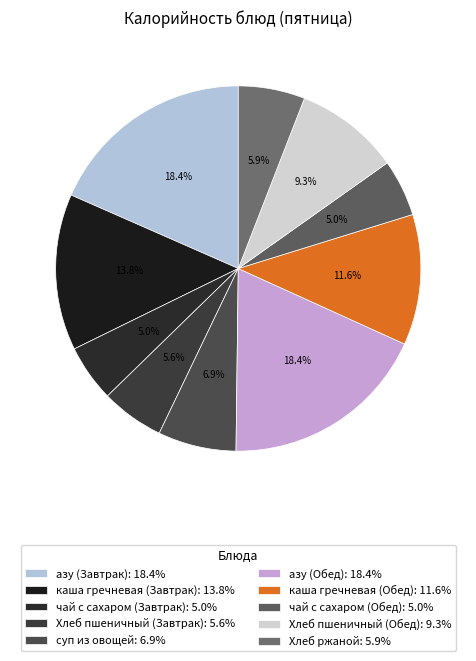

Count the number of slices in the pie.

10